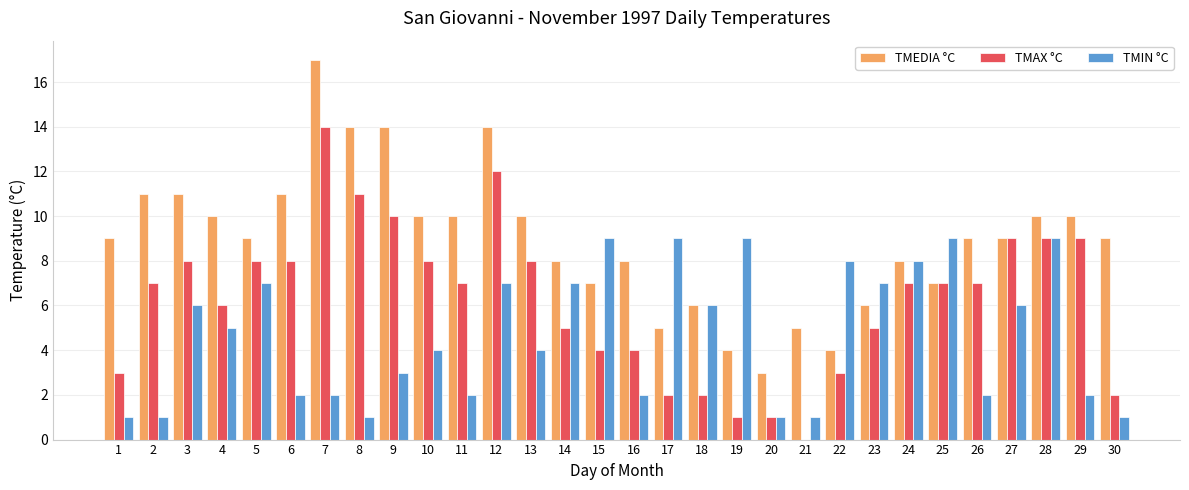

What is the sum of all TMAX °C values?

187